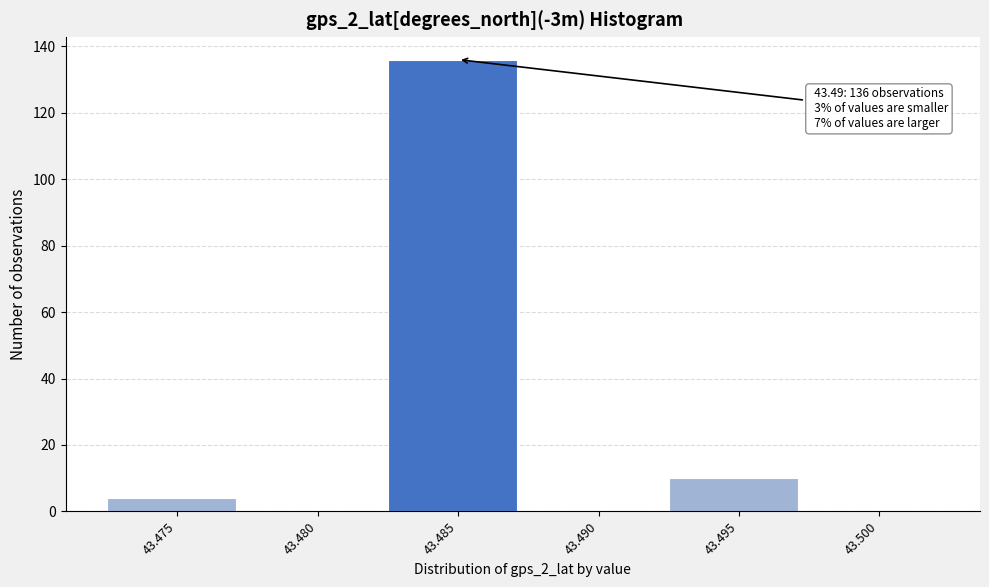

Reading right to left, list all the values displayed in this chart.

43.500=0	43.495=10	43.490=0	43.485=136	43.480=0	43.475=4